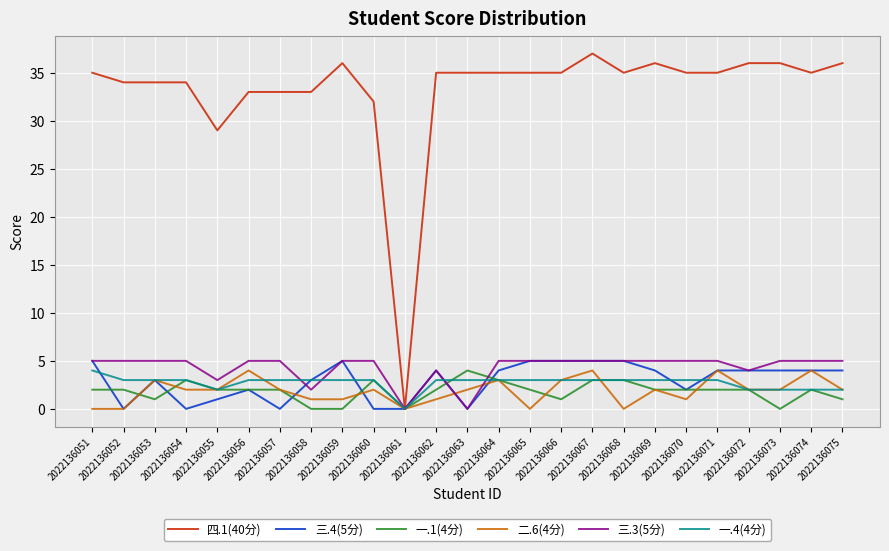

What is the total value across all series at 2022136067?

57